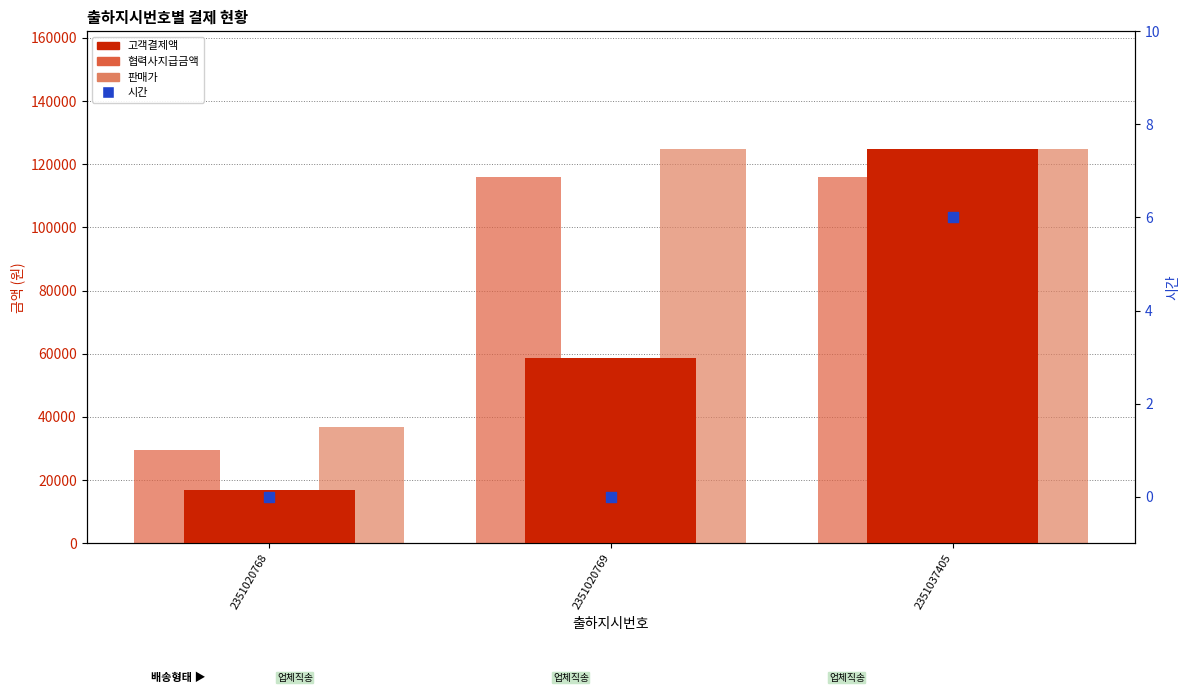

Which series reaches the maximum Y coordinate?

고객결제액